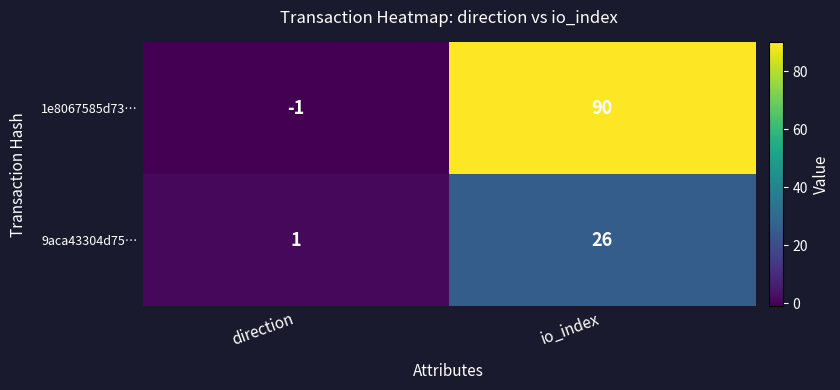

Which series has the largest range (max minus min)?

1e8067585d73…